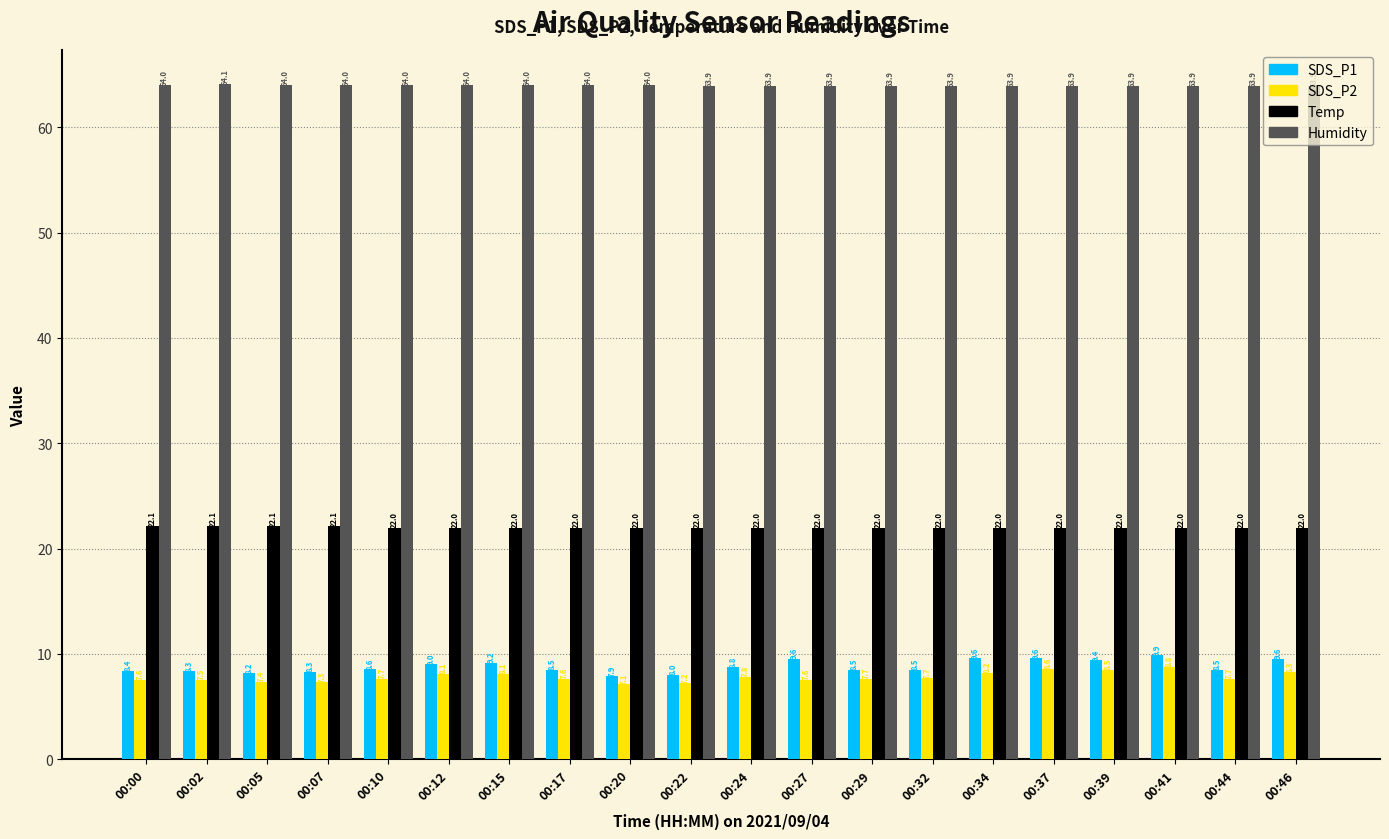

What is the average value of the SDS_P1 series?

8.8